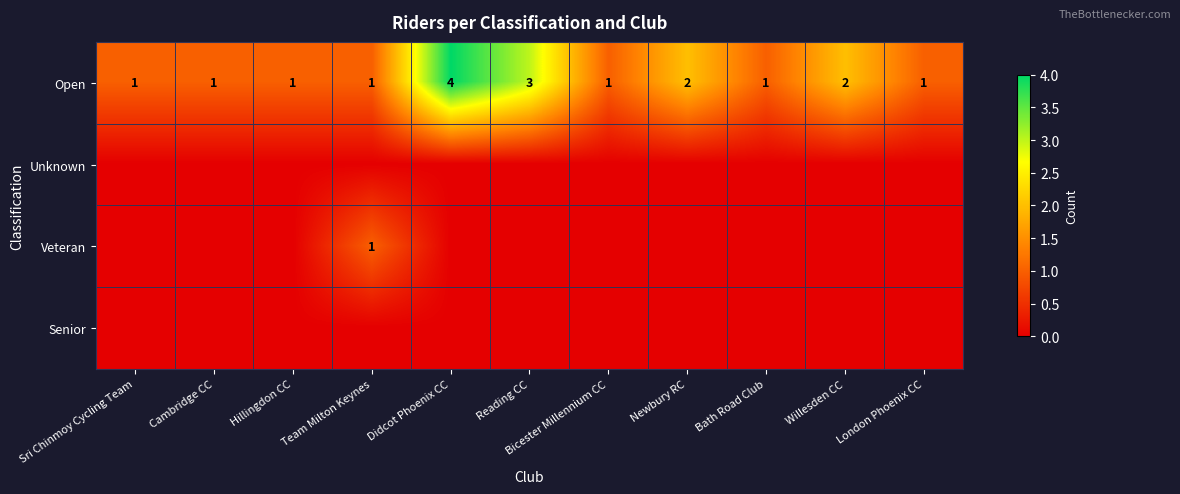

At how many categories does at least one series exceed 2?

2